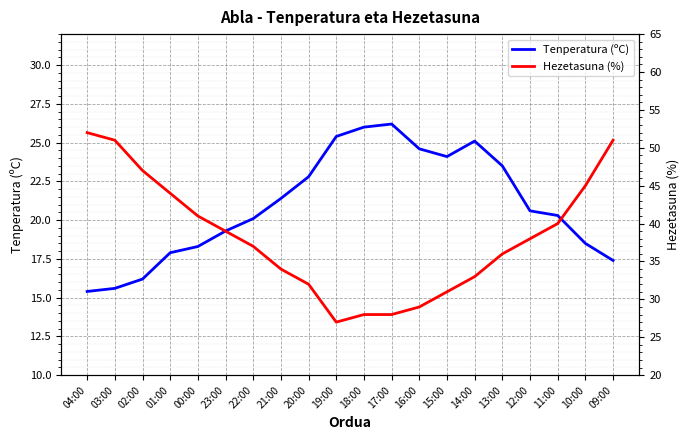

True or false: Tenperatura (ºC) and Hezetasuna (%) cross at least once.

False